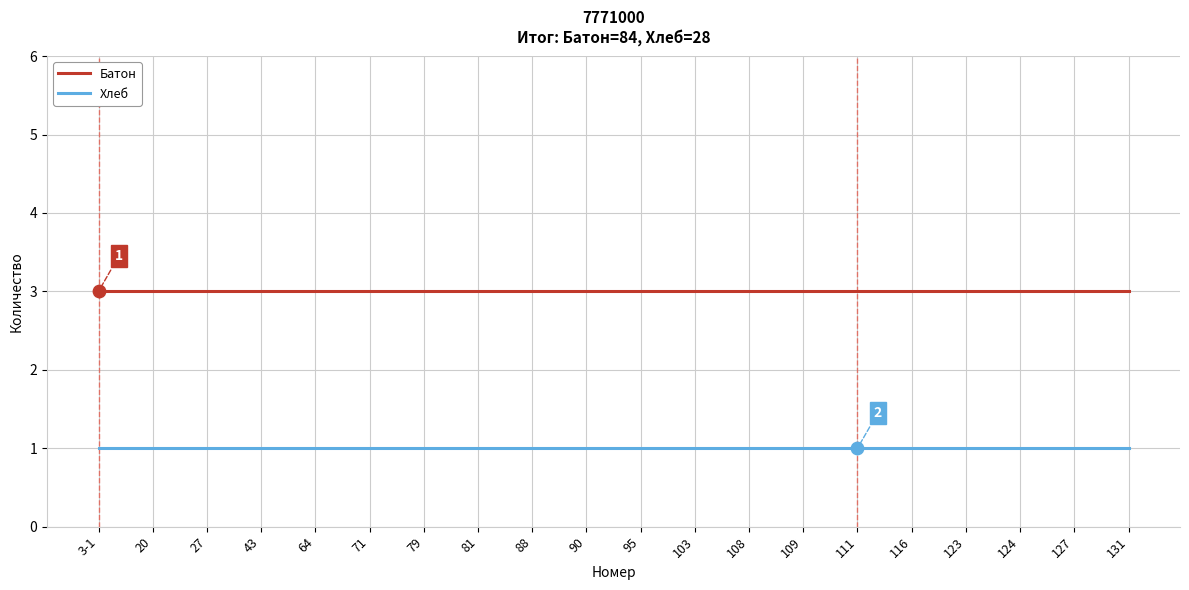

Rank the series by their average value, from lowest to highest.

Хлеб, Батон